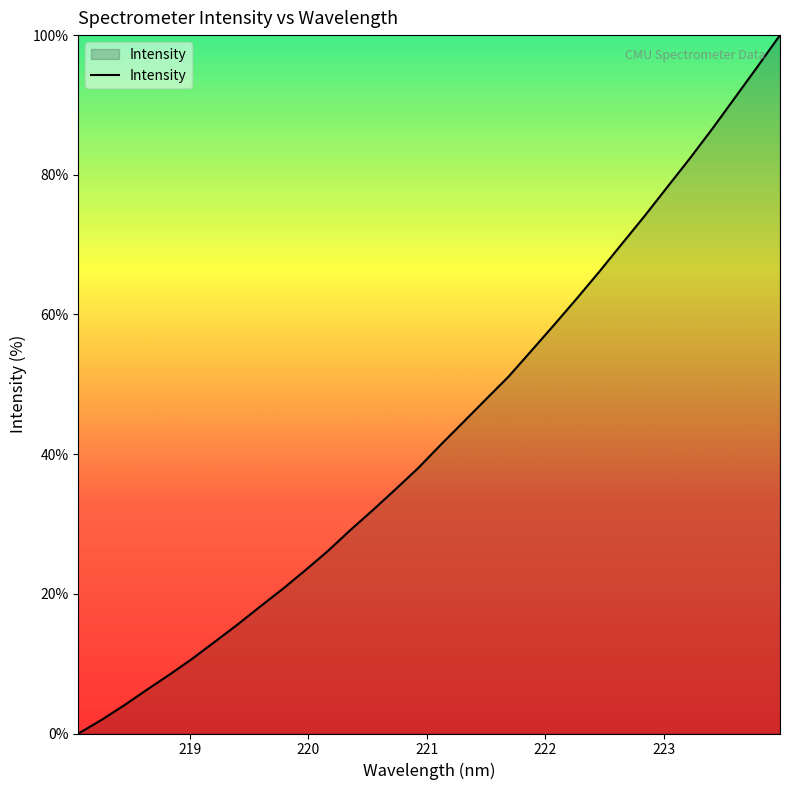

What is the maximum value shown in the chart?

100.0